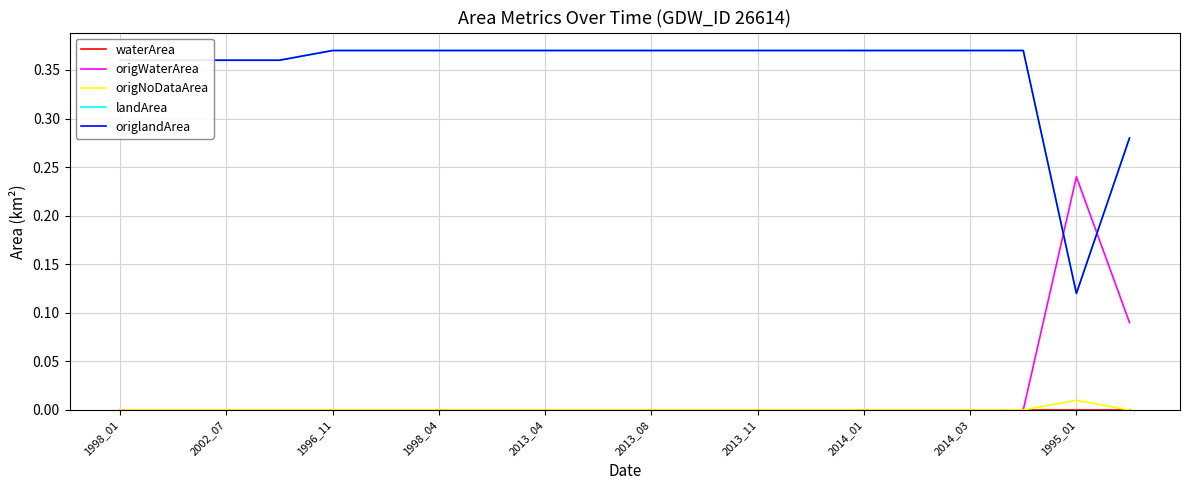

True or false: origWaterArea and origNoDataArea intersect in this chart.

False